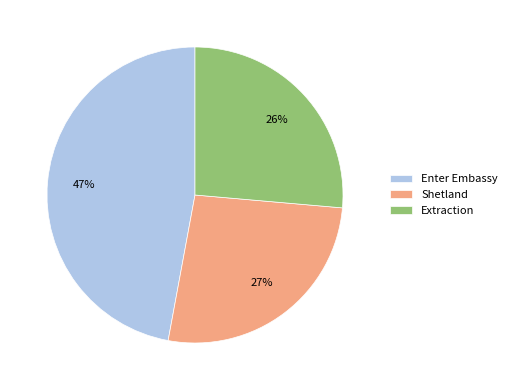

How many segments does this pie chart have?

3